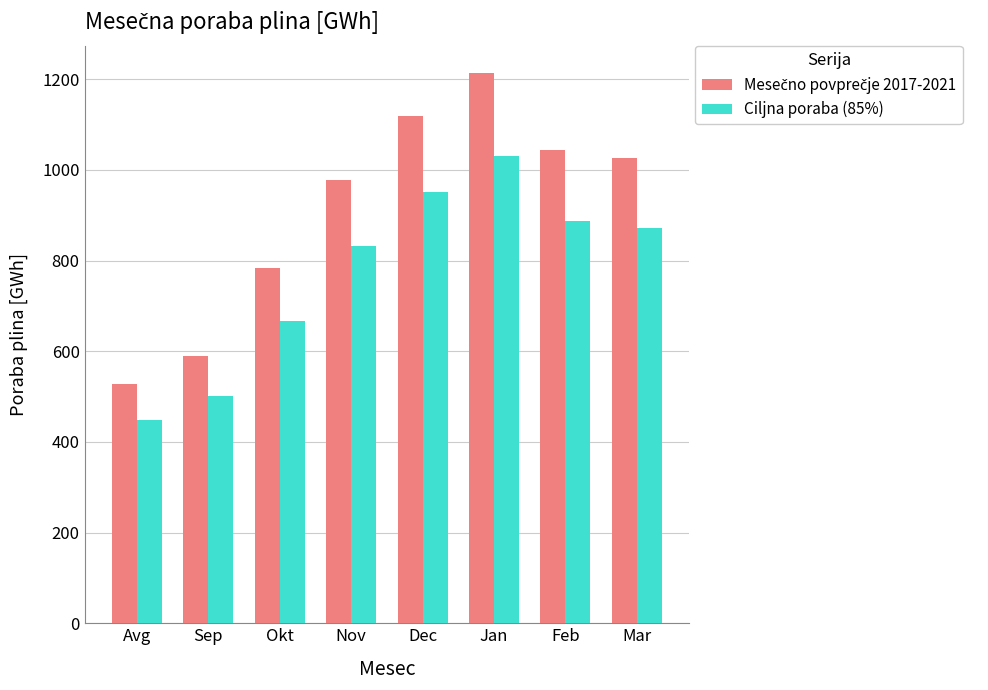

What is the smallest value displayed?

447.8